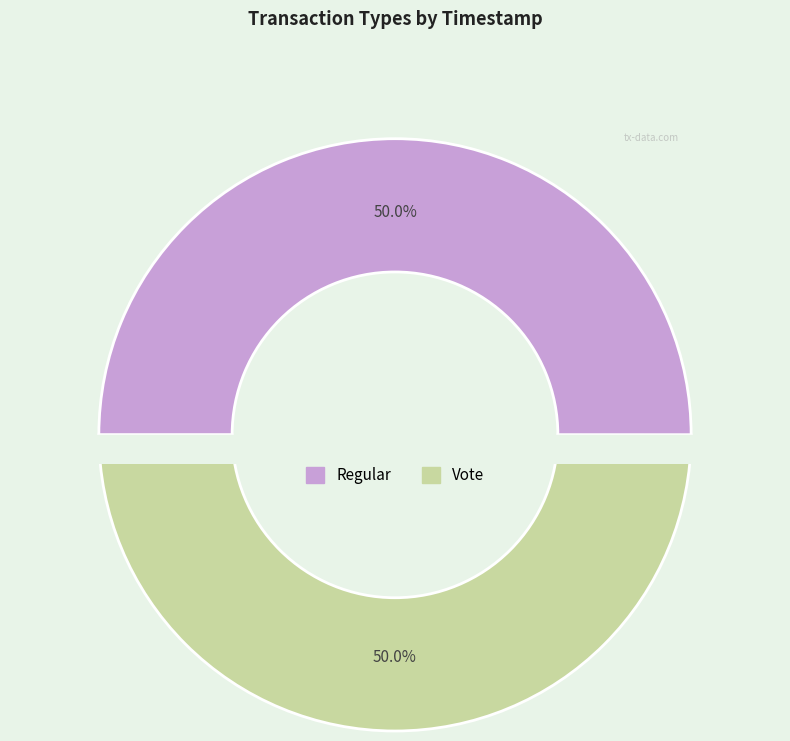

What percentage is NOT represented by Vote?

50.0%